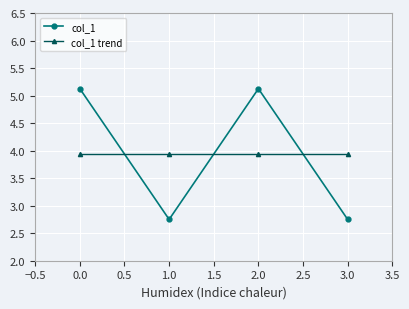

What is the sum of all col_1 trend values?

15.8